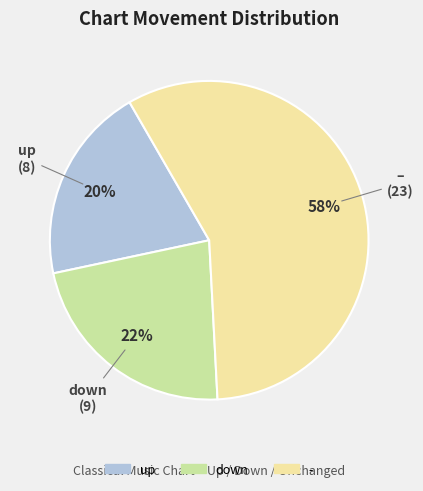

What percentage is the up slice, to the nearest percent?

20%